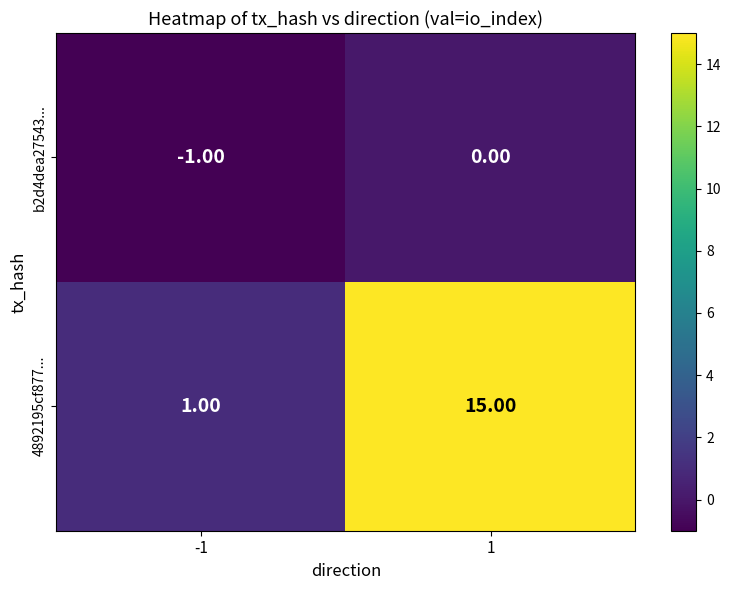

Rank the series by their average value, from lowest to highest.

b2d4dea27543..., 4892195cf877...